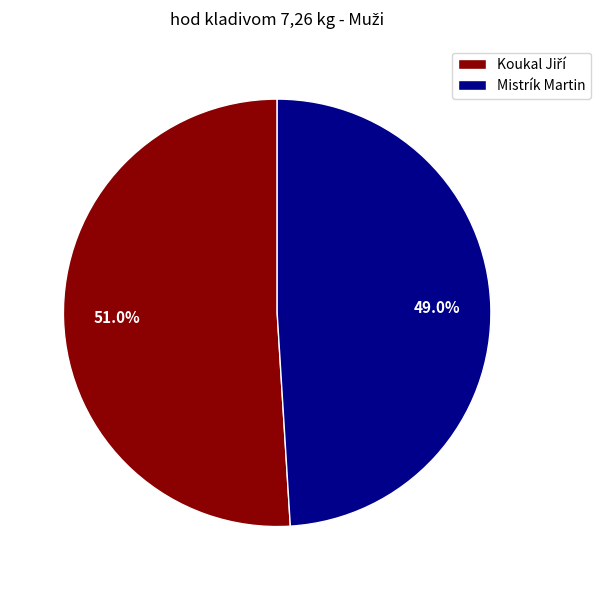

What percentage is NOT represented by Mistrík Martin?

51.0%